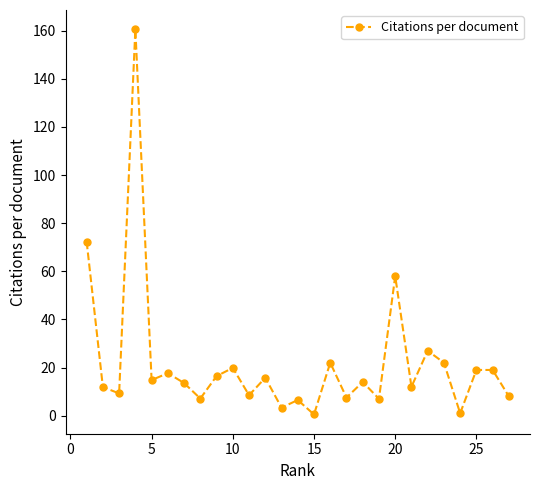

What is the difference between the maximum and second lowest values?

159.6